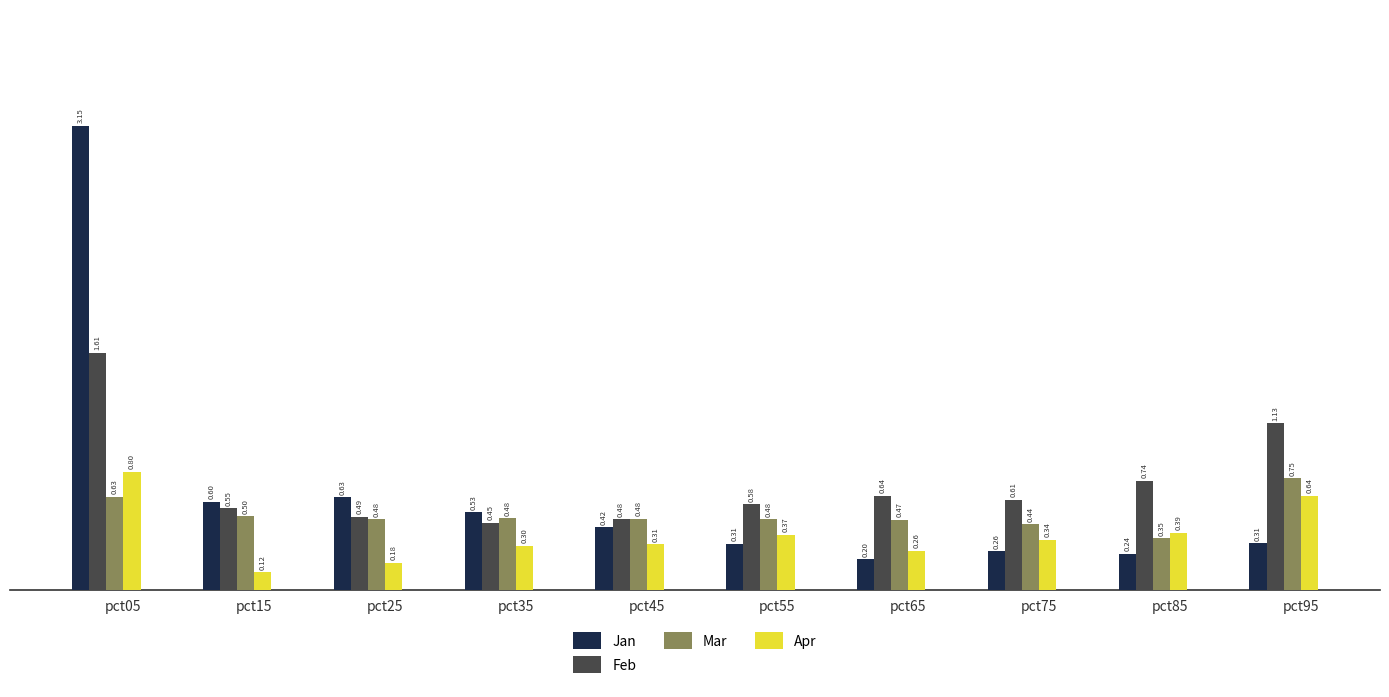

Count the Mar values in the range 0 to 1.

10